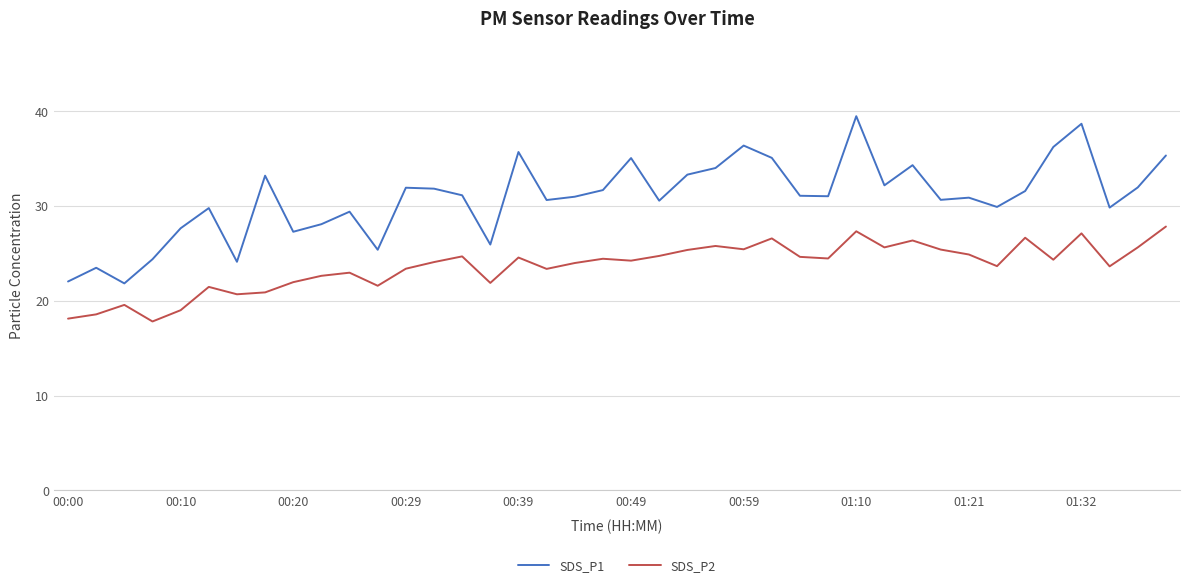

What are all the series names shown in the legend?

SDS_P1, SDS_P2